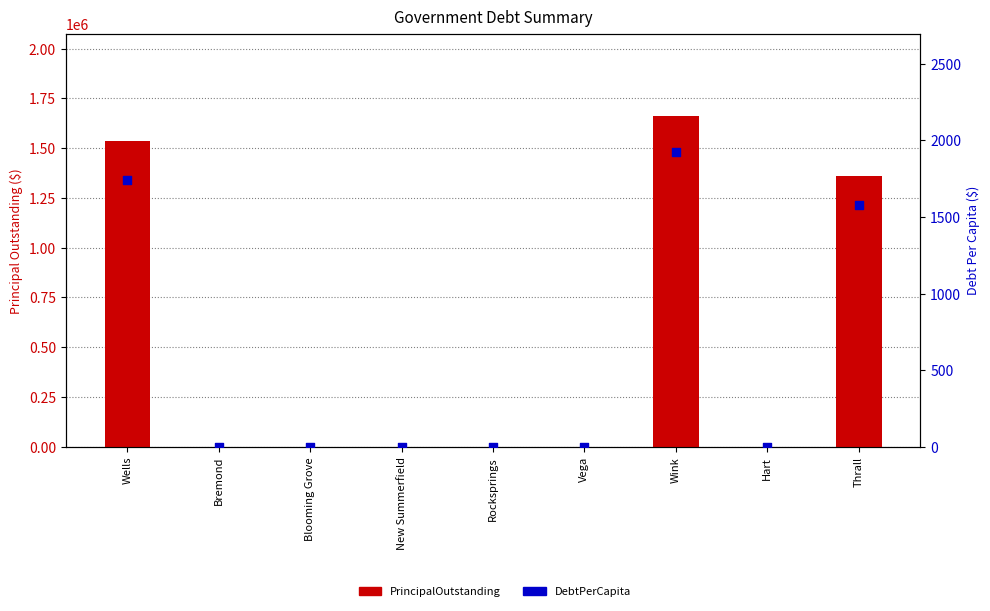

Which series contains the lowest Y value?

PrincipalOutstanding